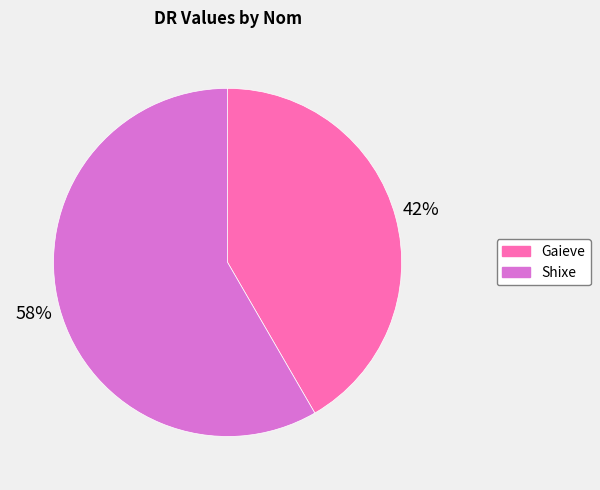

How many segments does this pie chart have?

2